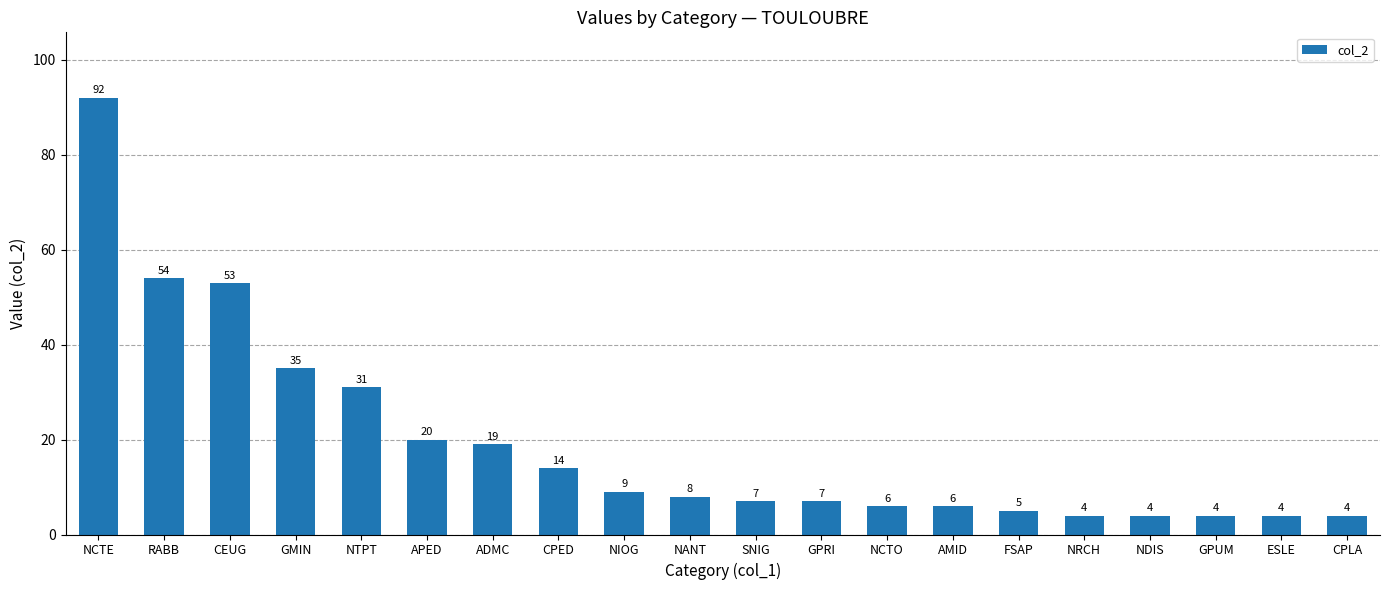

What is the value of the 3rd bar from the left?

53